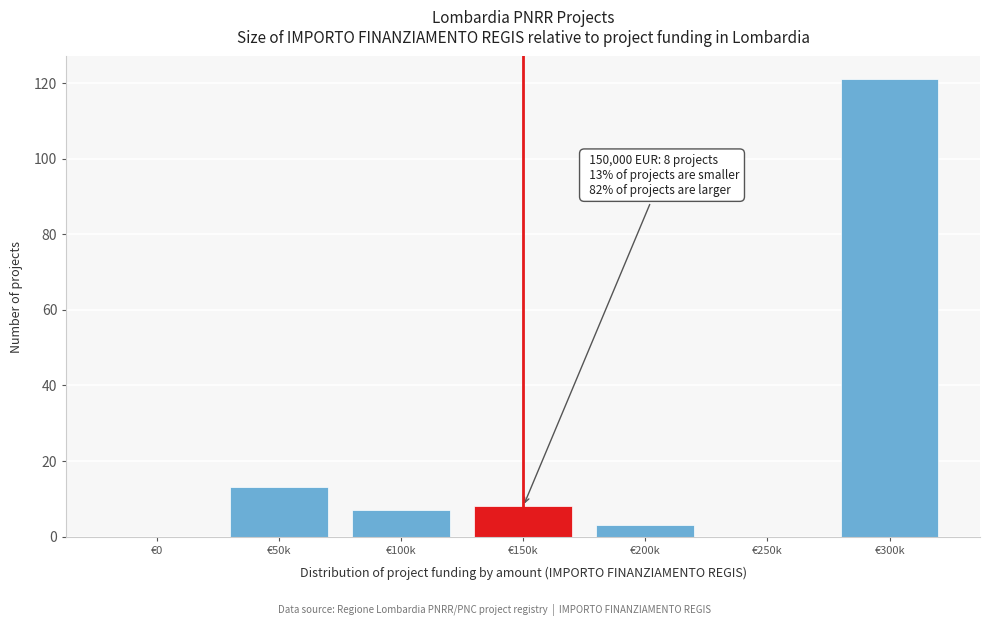

Reading right to left, transcribe all the data shown in this chart.

€300k=121	€250k=0	€200k=3	€150k=8	€100k=7	€50k=13	€0=0